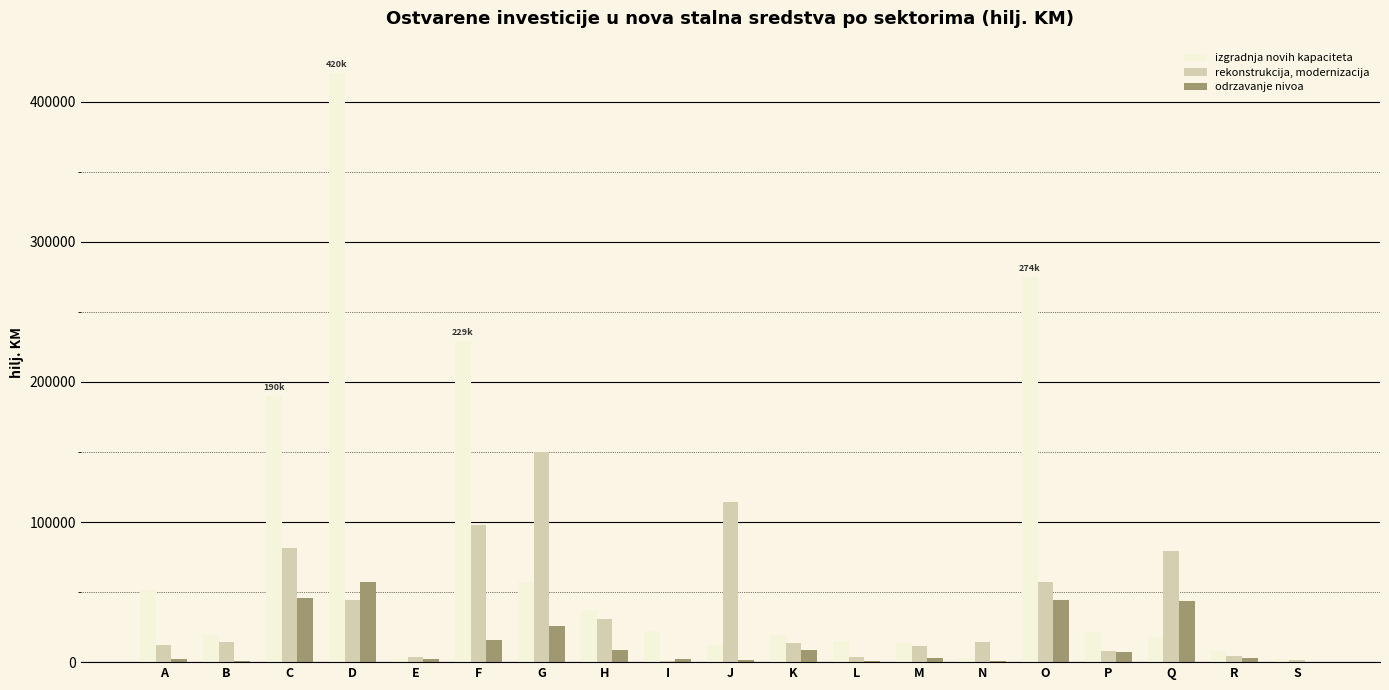

Which series changed the most between J and P?

rekonstrukcija, modernizacija